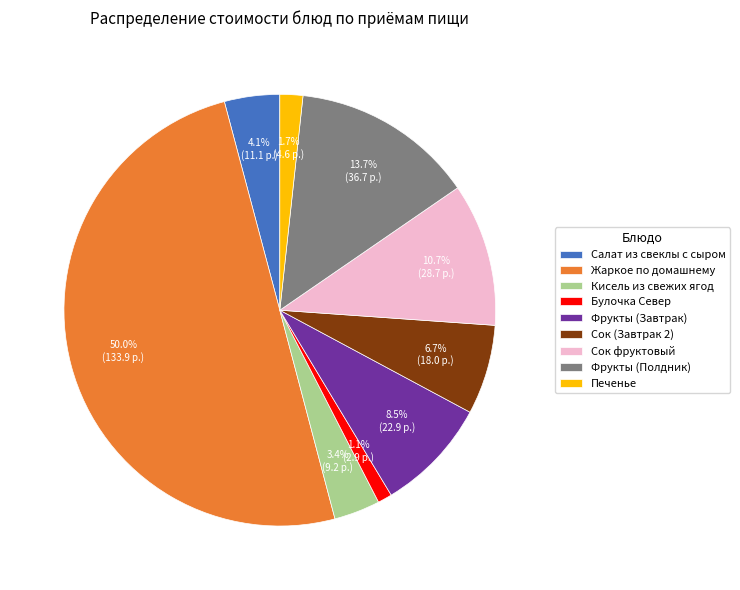

How many segments does this pie chart have?

9